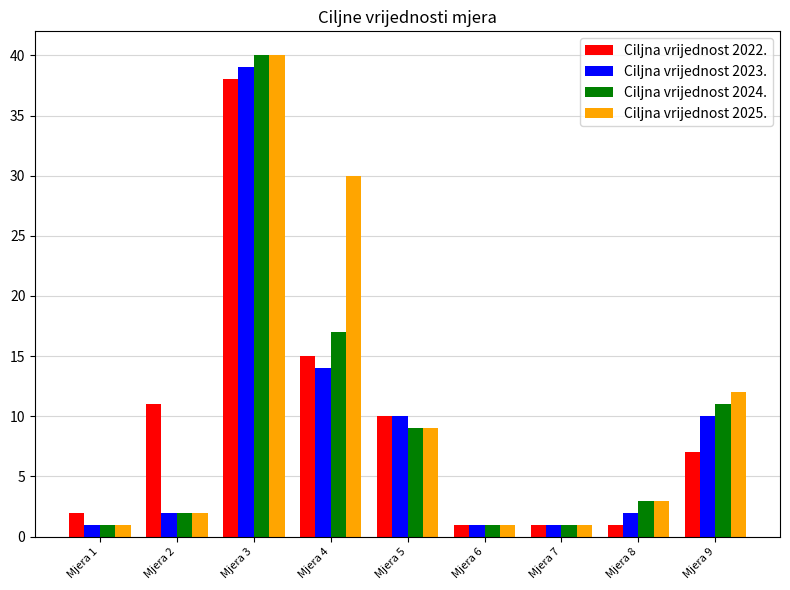

At which category is the sum across all series the highest?

Mjera 3